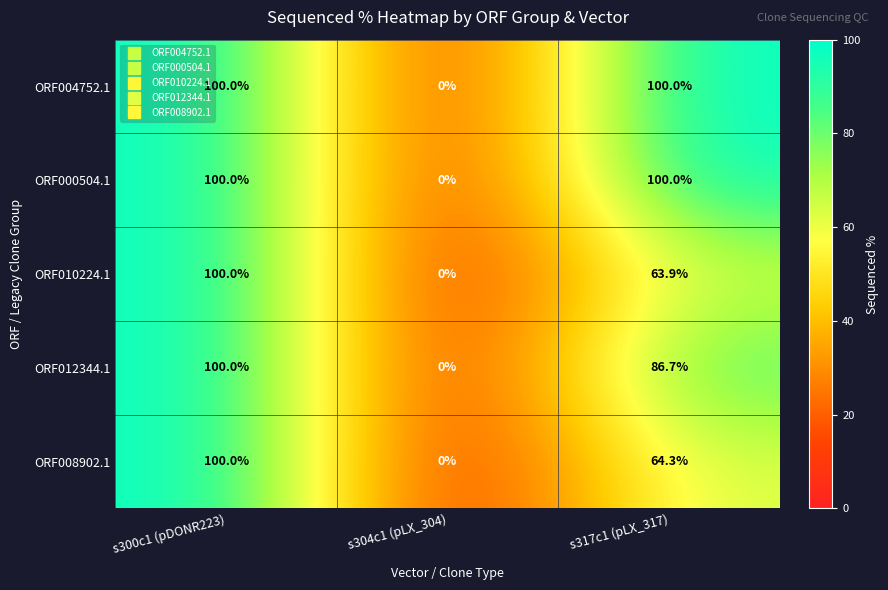

List the labels in order of ORF012344.1 value, largest first.

s300c1 (pDONR223), s317c1 (pLX_317), s304c1 (pLX_304)